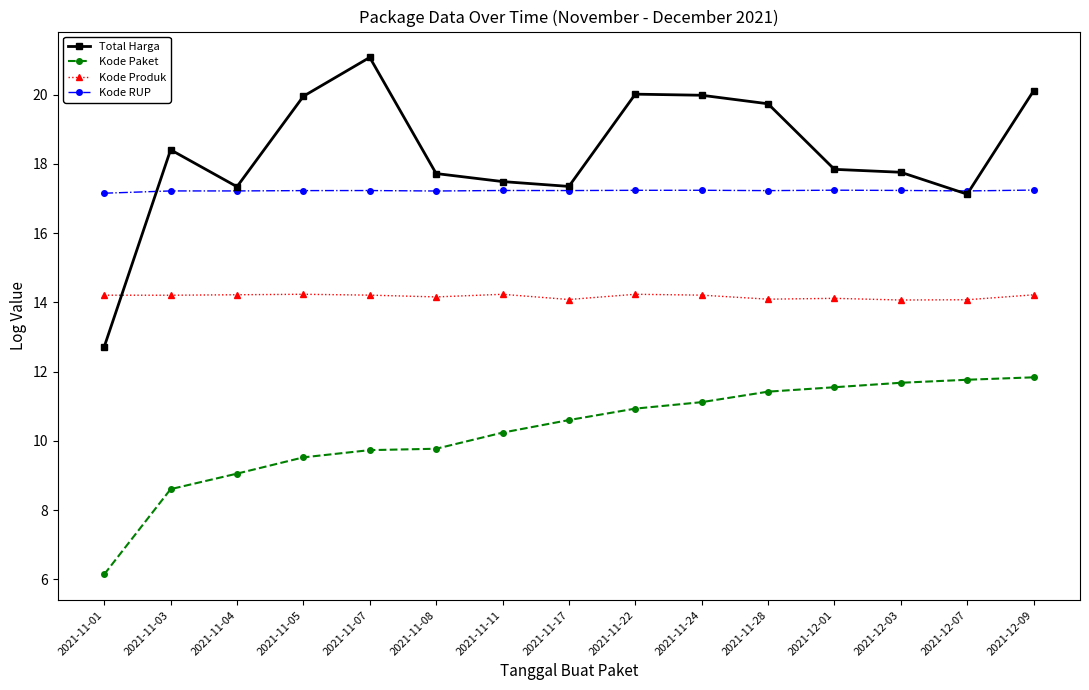

True or false: Kode Paket and Kode Produk cross at least once.

False